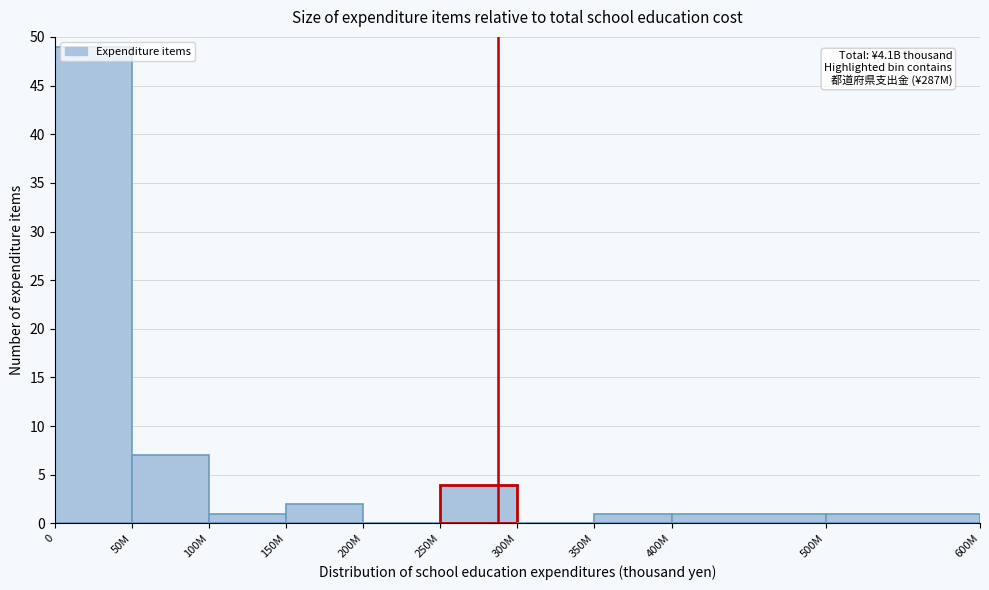

What is the change in value from 50M to 250M?

-3